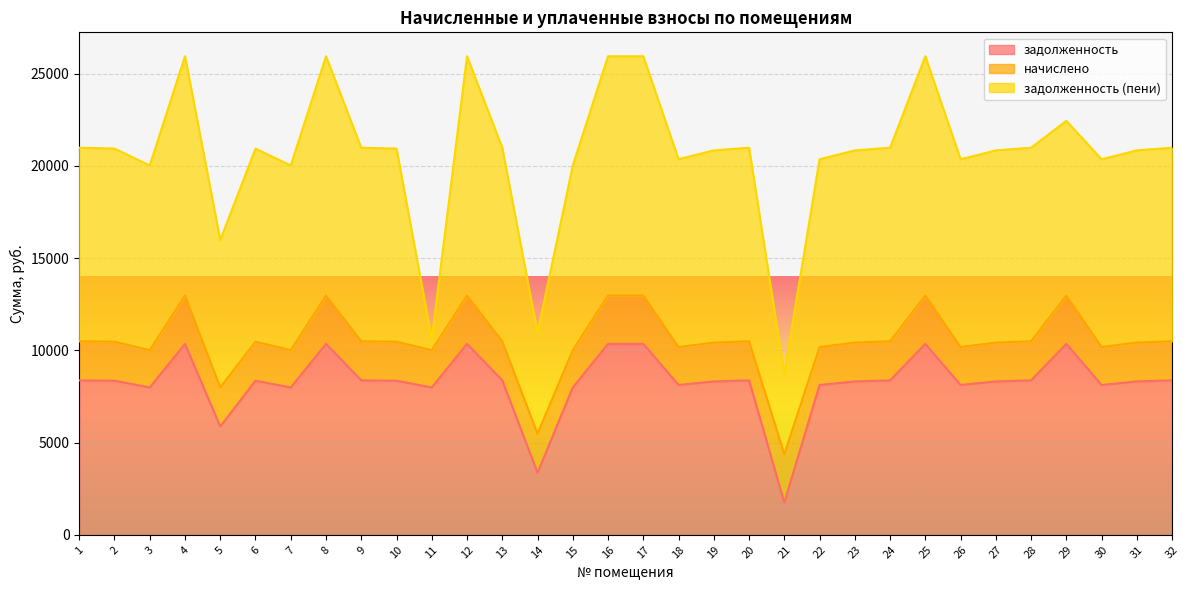

Which label corresponds to the smallest value in the chart?

11